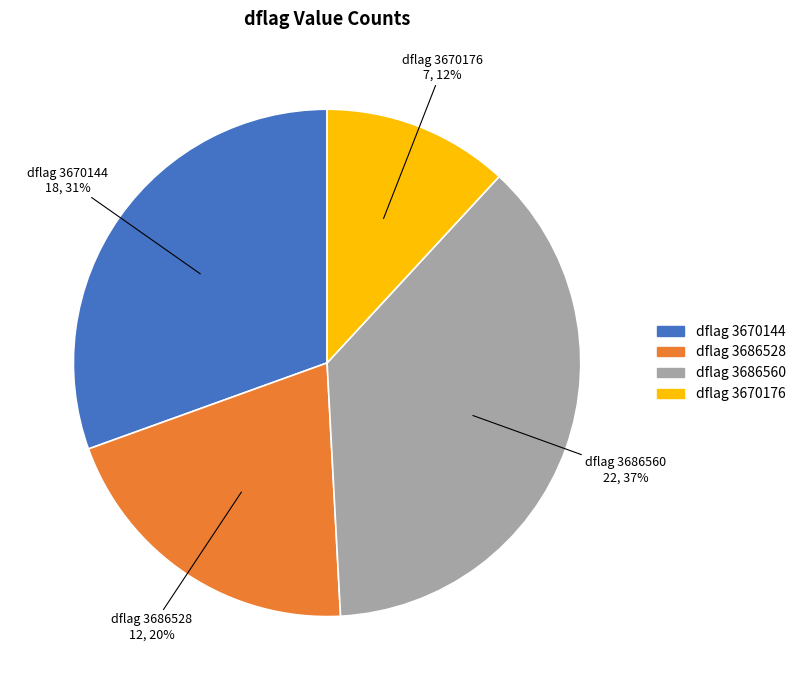

How many slices are in this pie chart?

4